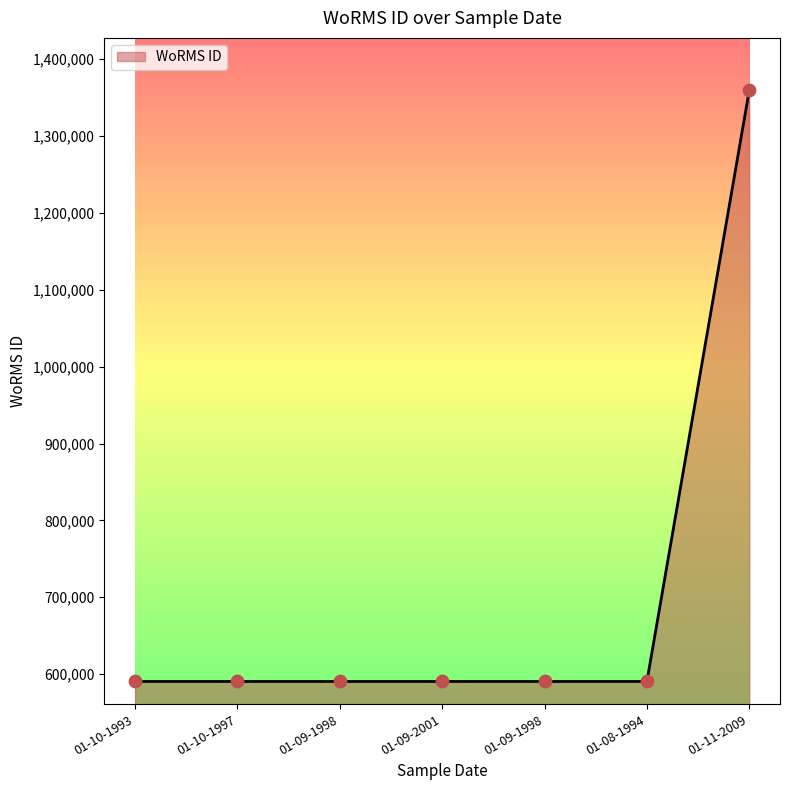

Which has a higher value, 01-10-1993 or 01-09-1998?

01-10-1993